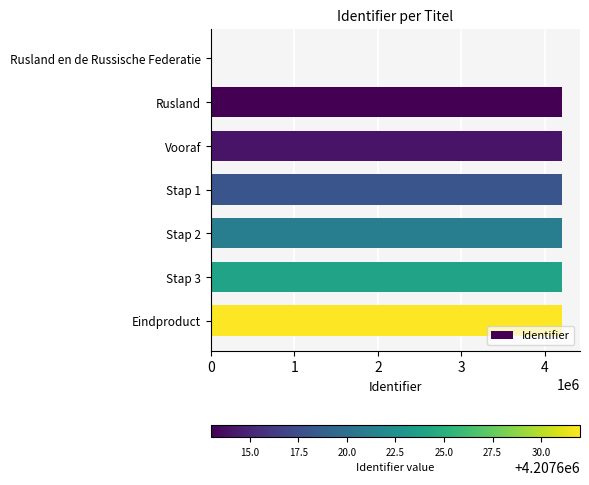

At which label is the value closest to 2103816?

Rusland